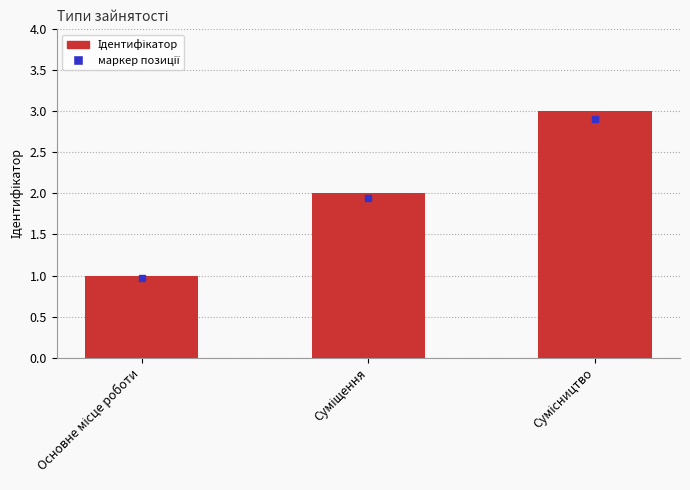

What is the maximum value shown in the chart?

3